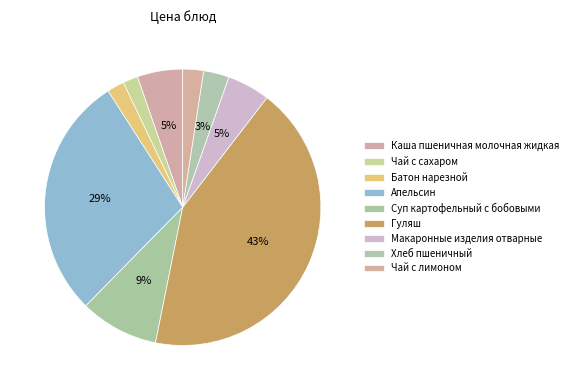

Do Макаронные изделия отварные and Хлеб пшеничный together represent more than half of the pie?

No